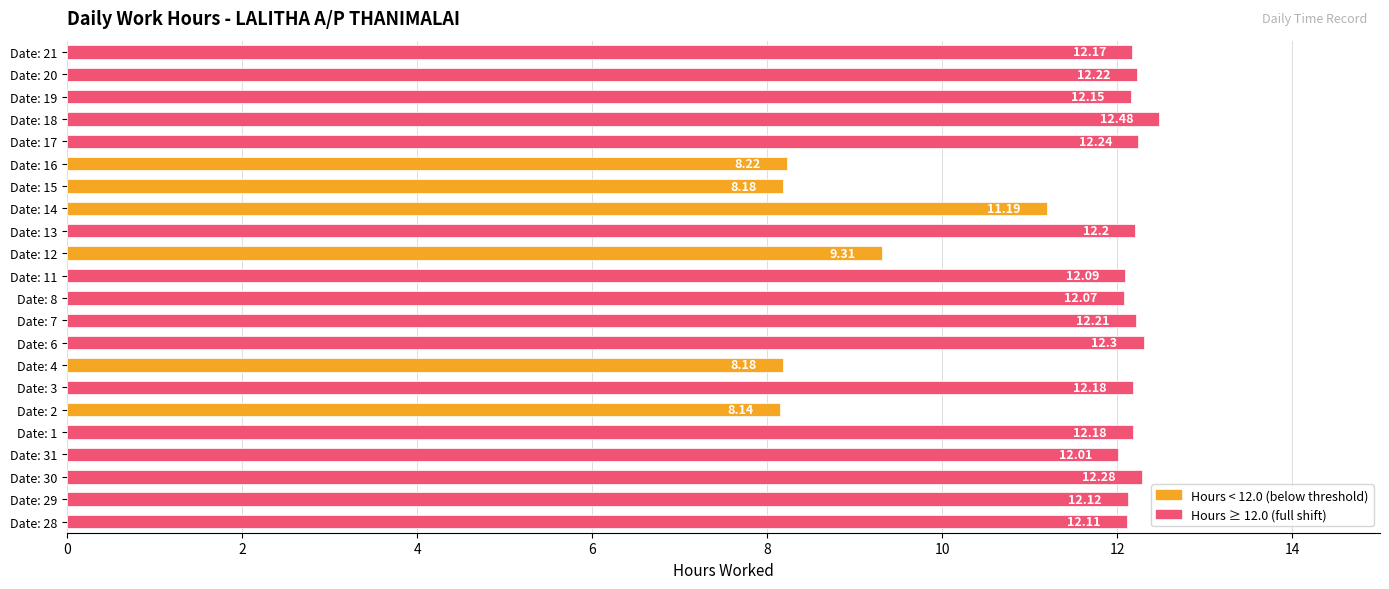

What is the change in value from Date: 14 to Date: 20?

+1.0